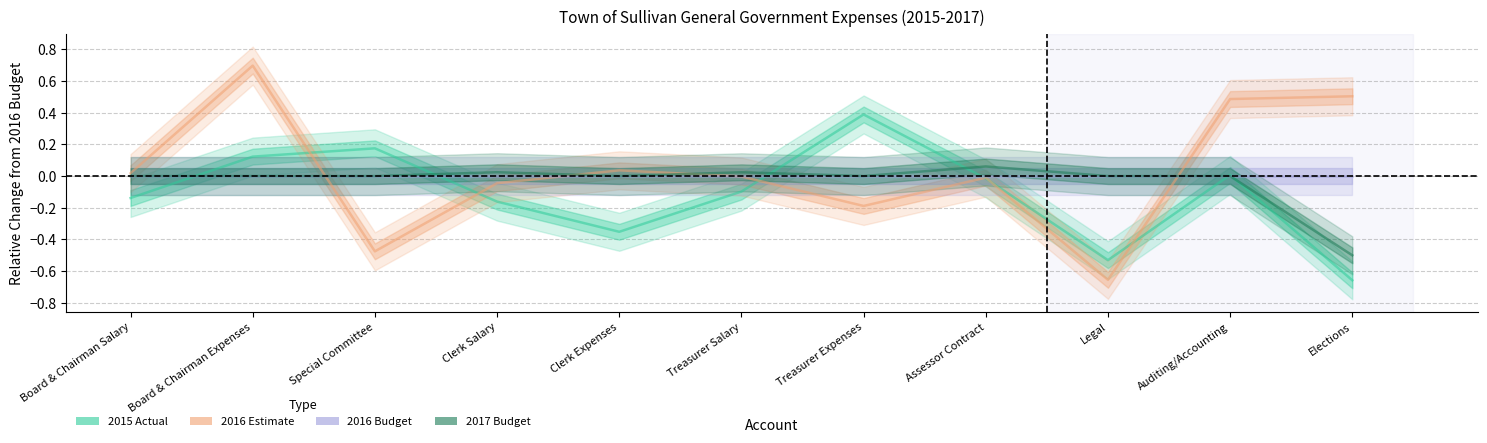

What position from the left is Legal?

9